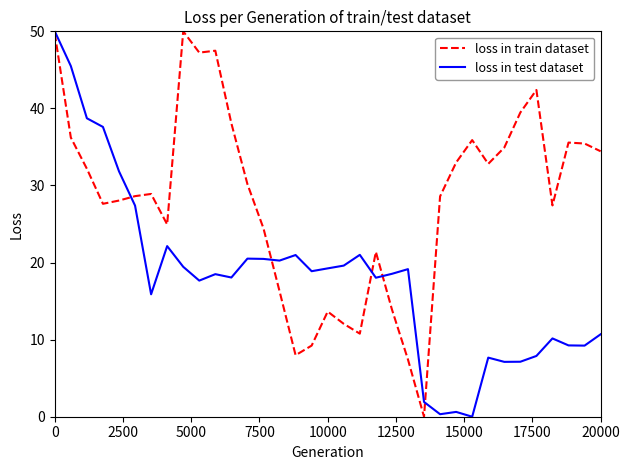

What is the maximum value for loss in train dataset?

50.0